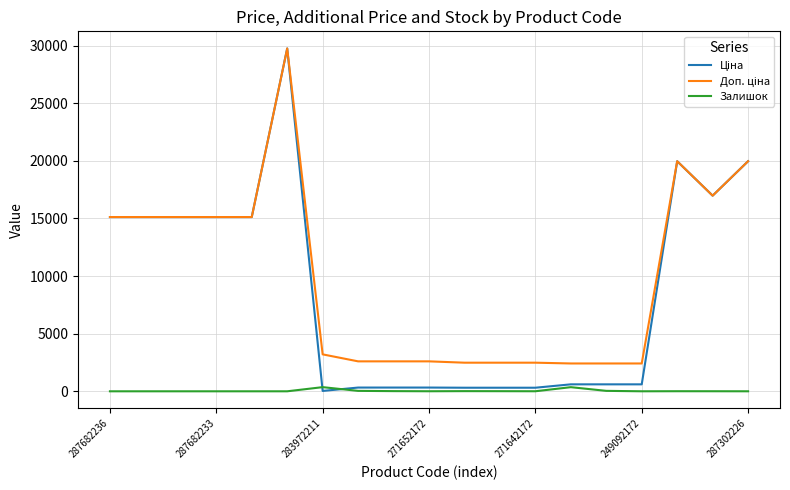

True or false: Залишок and Доп. ціна intersect in this chart.

False